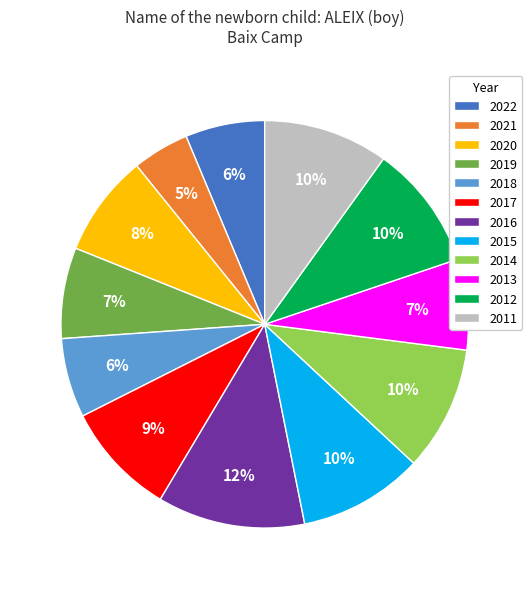

Which has a higher value, 2019 or 2012?

2012